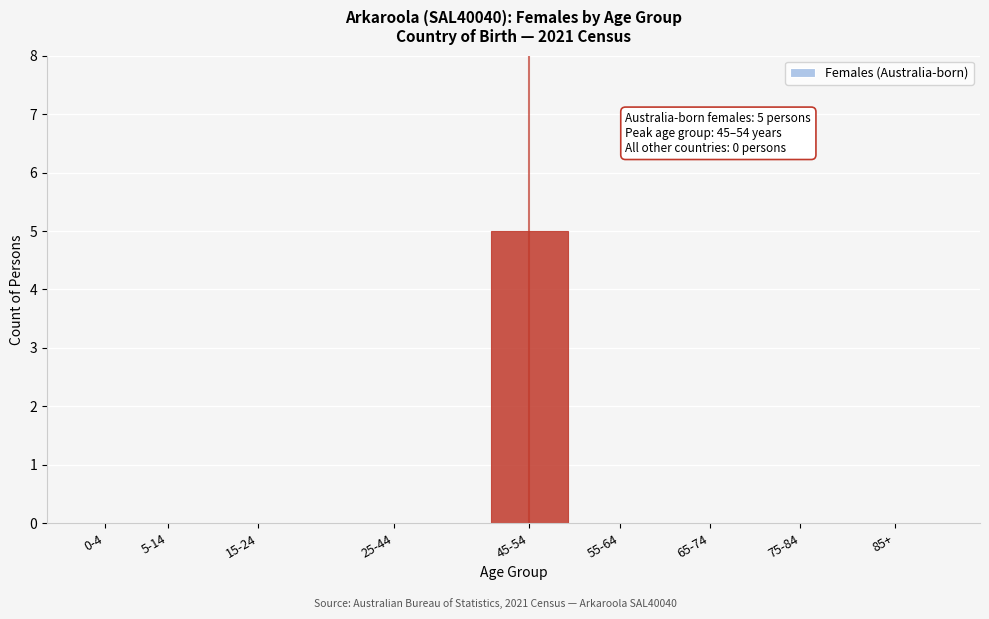

Reading left to right, transcribe all the data shown in this chart.

0-4=0	5-14=0	15-24=0	25-44=0	45-54=5	55-64=0	65-74=0	75-84=0	85+=0